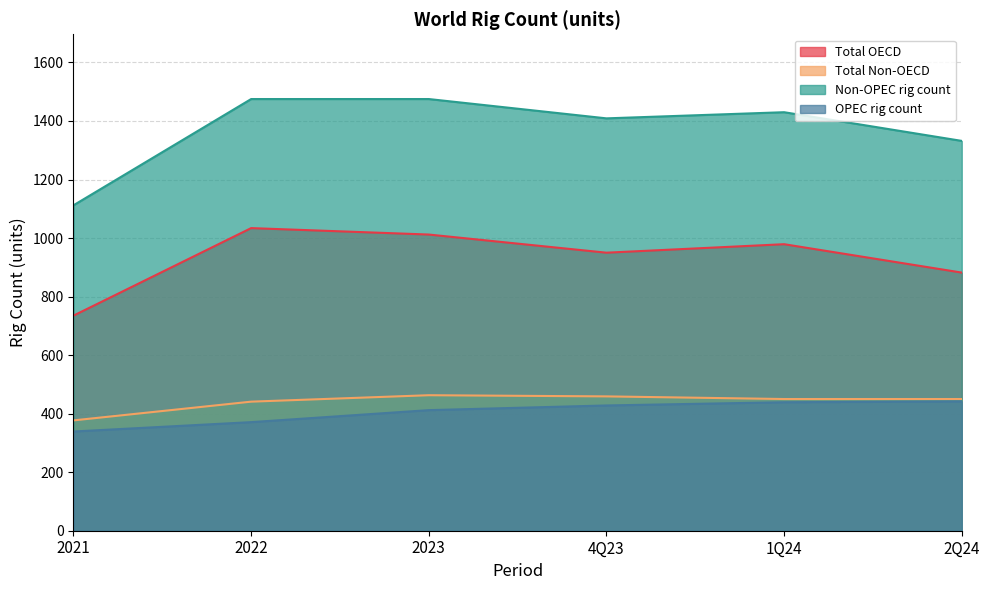

What is the total value across all series at 2023?

3362